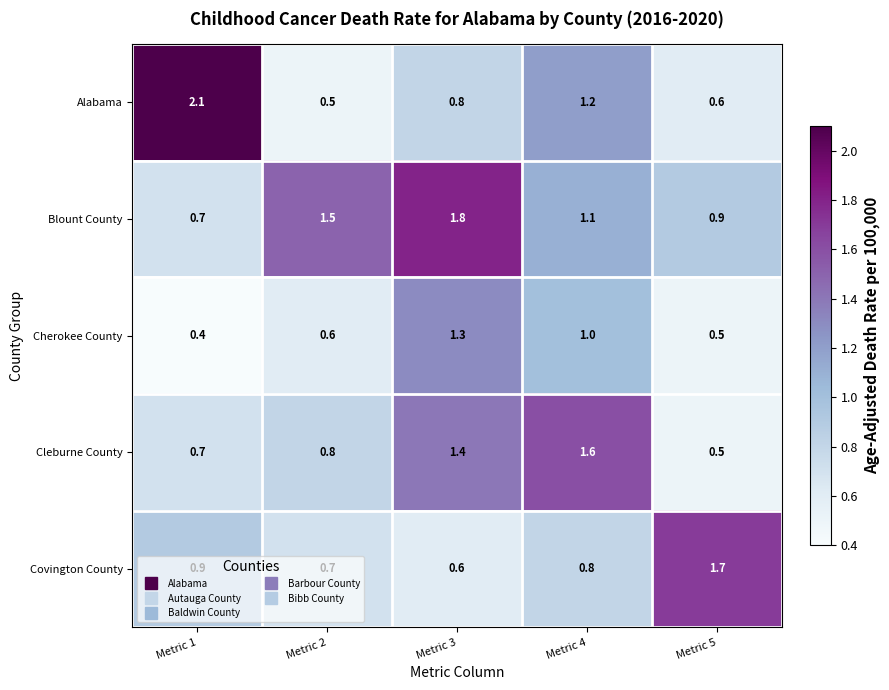

What is the sum of all Covington County values?

4.7